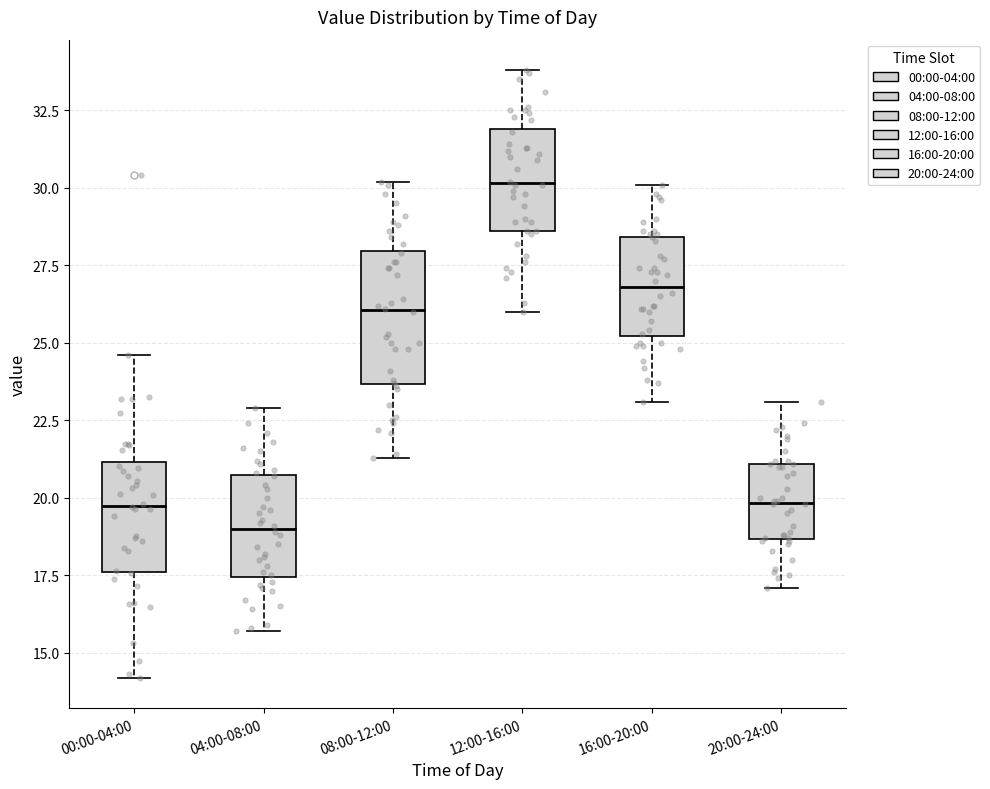

Reading left to right, transcribe this box plot: for each box, give where its median line is, the range the box spans, and where its two whiskers end, as read against the y-axis. The values are not printed on the chart, so give them approximately, as read against the axis.

00:00-04:00: median 20.0, box 17.5 to 21.0, whiskers 14.0 to 24.5
04:00-08:00: median 19.0, box 17.5 to 20.5, whiskers 15.5 to 23.0
08:00-12:00: median 26.0, box 23.5 to 28.0, whiskers 21.5 to 30.0
12:00-16:00: median 30.0, box 28.5 to 32.0, whiskers 26.0 to 34.0
16:00-20:00: median 27.0, box 25.0 to 28.5, whiskers 23.0 to 30.0
20:00-24:00: median 20.0, box 18.5 to 21.0, whiskers 17.0 to 23.0